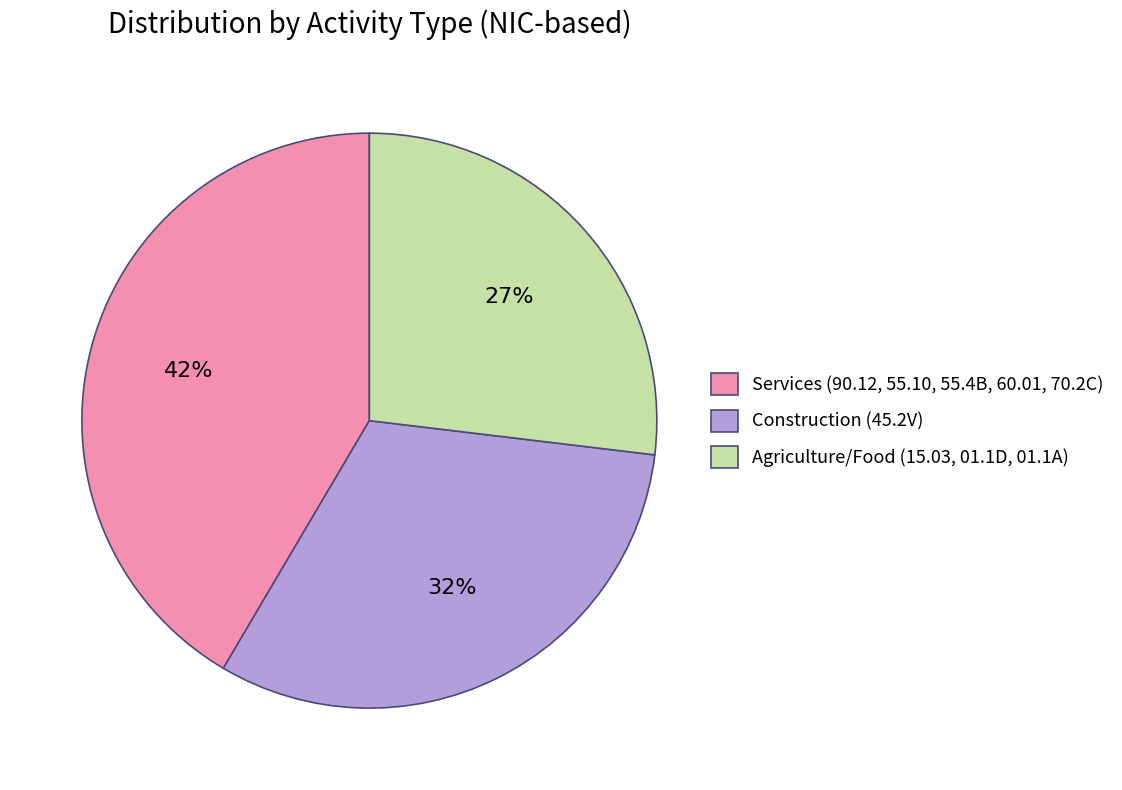

How many slices are in this pie chart?

3